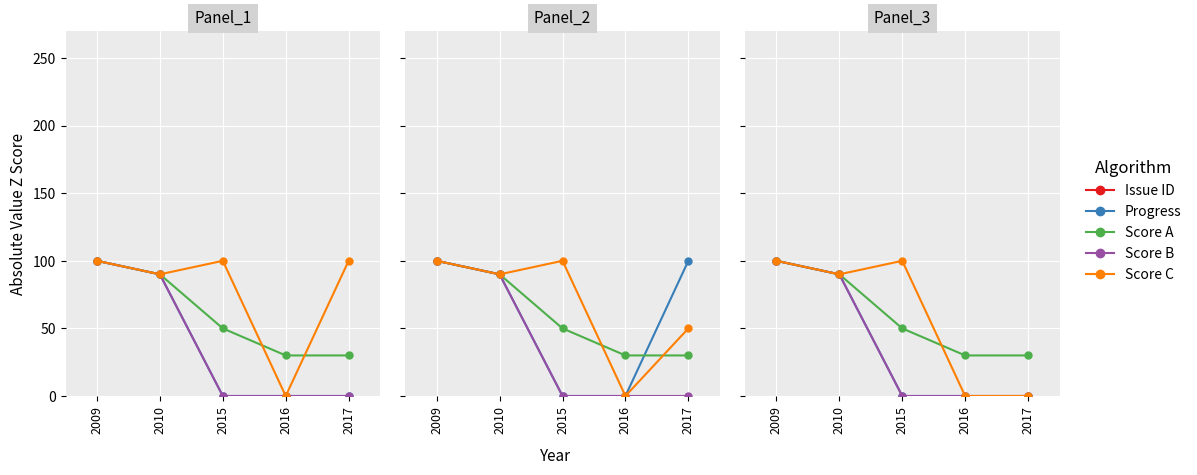

What is the difference between the second highest and minimum values in the Score C series?

100